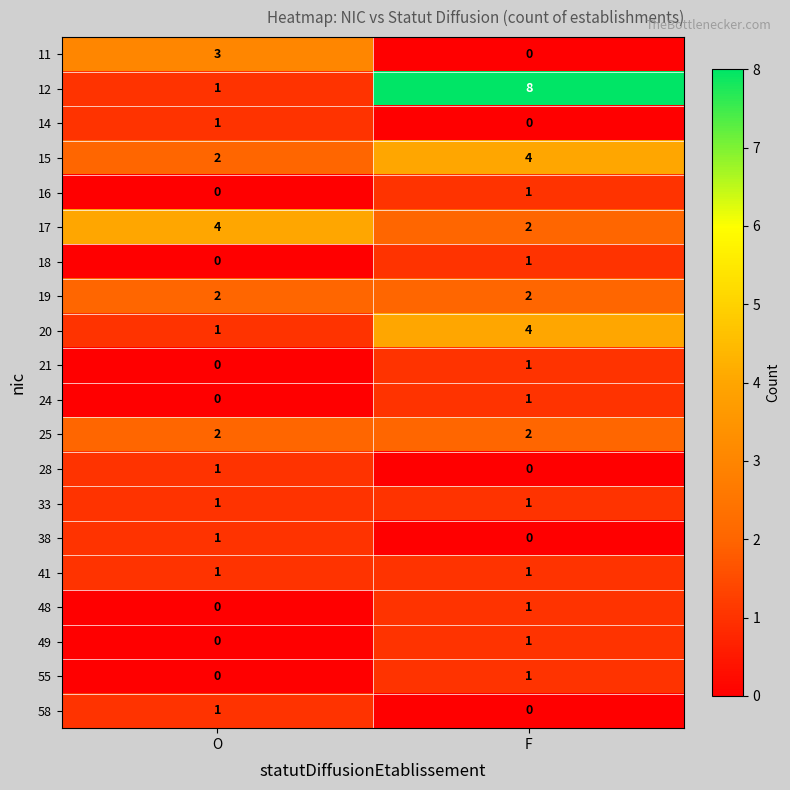

What is the difference between the highest and lowest values at O?

4